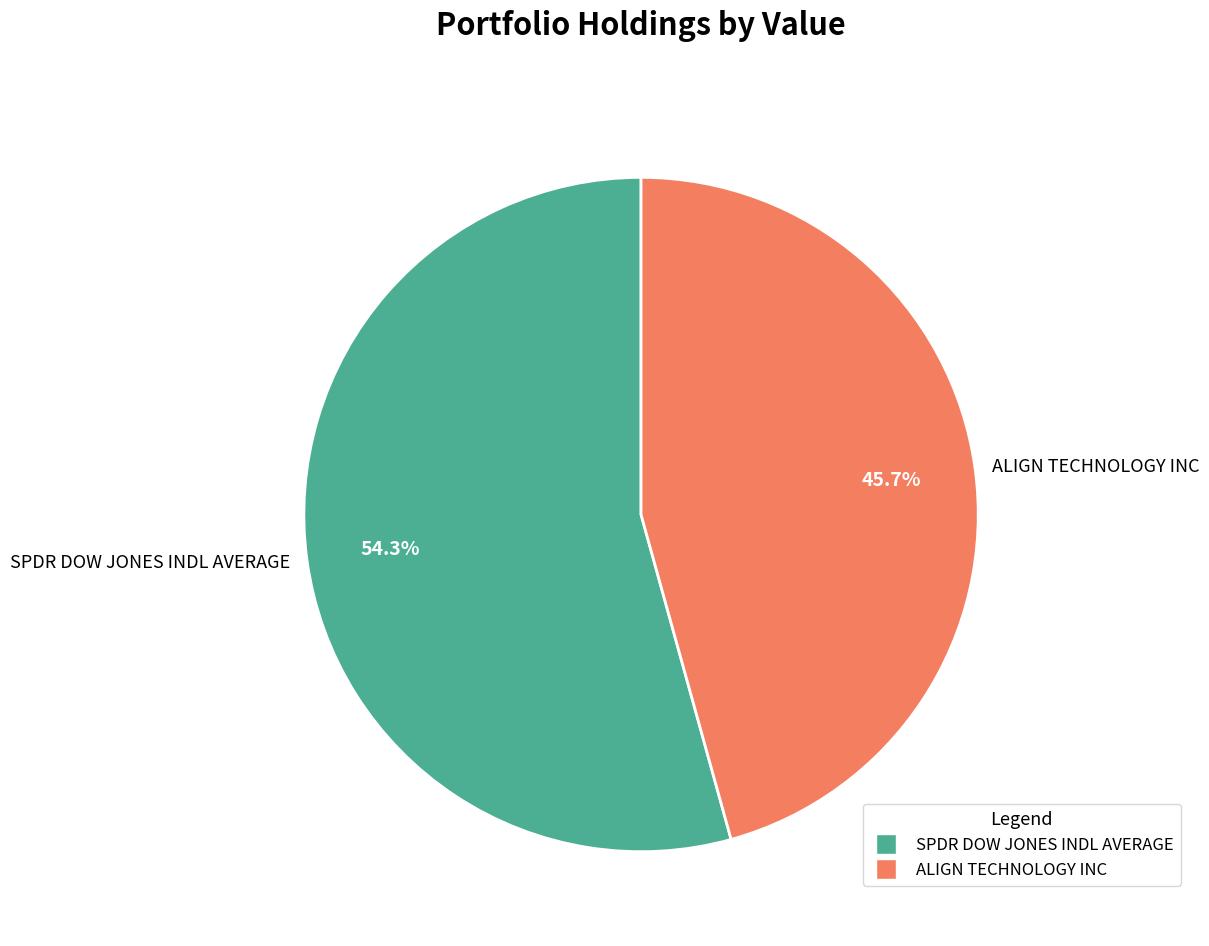

What percentage is NOT represented by SPDR DOW JONES INDL AVERAGE?

45.7%